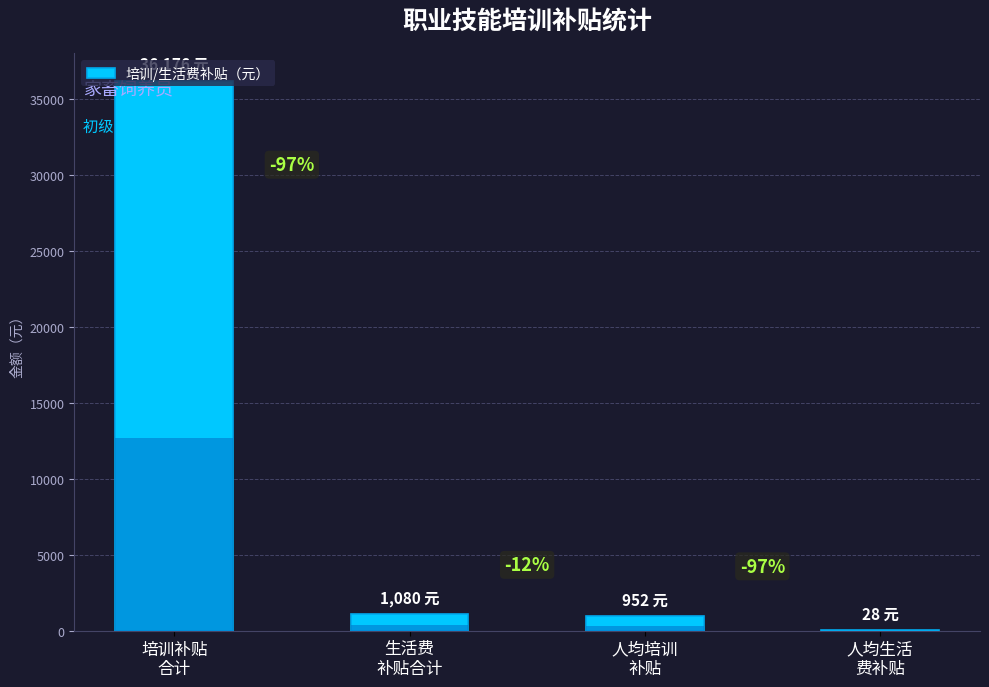

Reading right to left, list all the values displayed in this chart.

人均生活
费补贴=28.4	人均培训
补贴=952.0	生活费
补贴合计=1080.0	培训补贴
合计=36176.0